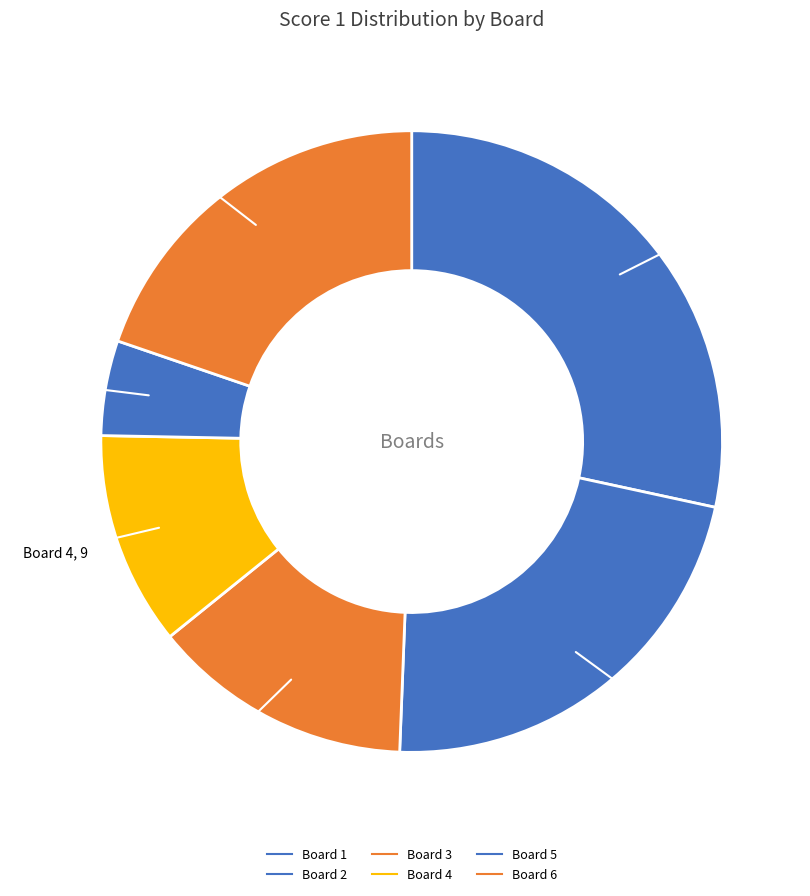

How many slices are in this pie chart?

6